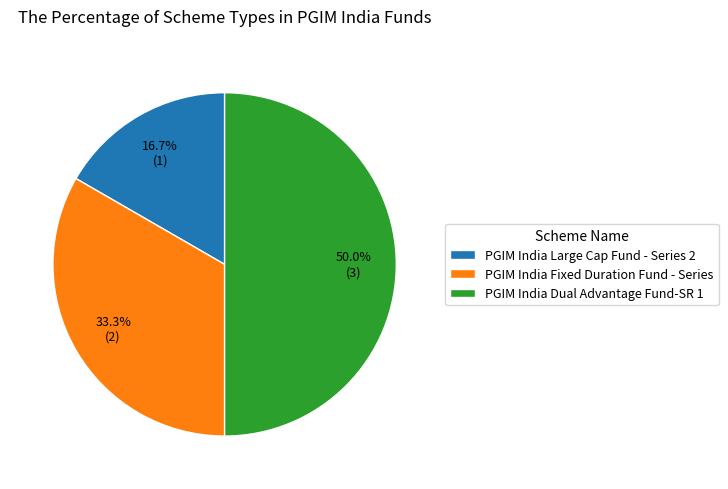

Approximately how many times larger is the value at PGIM India Large Cap Fund - Series 2 compared to PGIM India Fixed Duration Fund - Series?

0.5